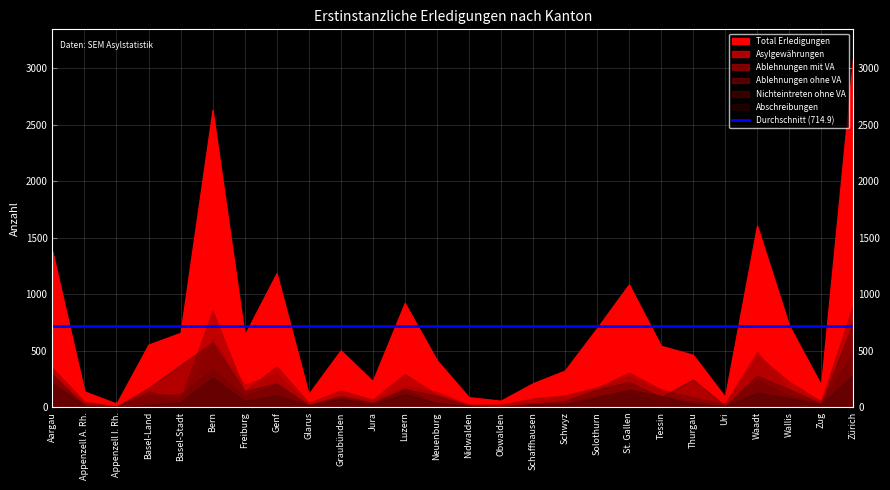

Reading right to left, extract all data points from this chart.

Total Erledigungen: 3094	197	723	1606	92	464	543	1086	698	324	212	58	89	417	922	231	503	117	1185	639	2629	658	554	32	140	1375
Asylgewährungen: 657	58	157	492	30	42	145	271	179	103	47	23	24	136	186	67	100	23	294	200	603	49	114	6	37	294
Ablehnungen mit VA: 904	52	226	462	31	89	157	307	169	104	77	24	21	113	293	67	149	39	362	142	852	74	140	8	49	347
Ablehnungen ohne VA: 494	33	100	242	9	55	47	127	106	35	32	9	20	24	164	27	78	21	204	97	340	113	107	8	30	236
Nichteintreten ohne VA: 749	30	159	279	13	246	90	224	158	55	31	1	14	101	162	40	98	17	211	143	572	375	171	6	12	290
Abschreibungen: 288	24	81	128	9	32	103	156	86	26	25	1	10	42	115	28	75	17	105	55	260	46	22	4	12	207